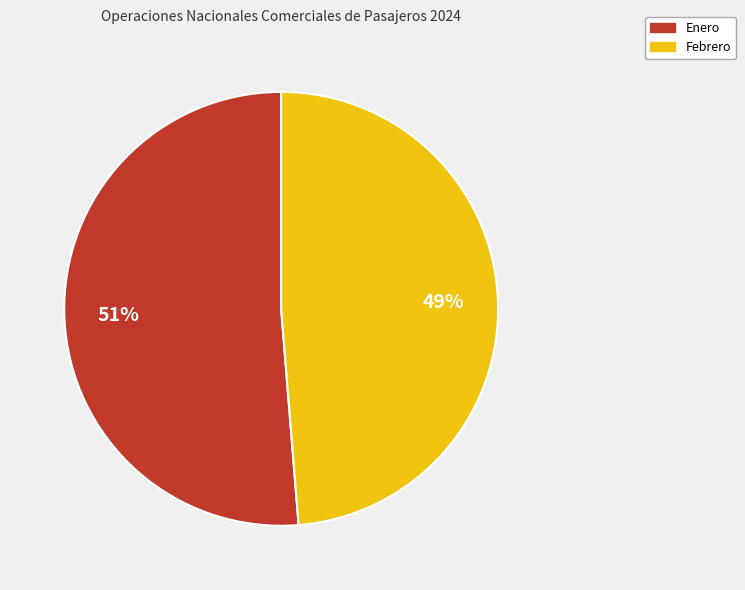

What is the largest slice in the pie chart?

Enero